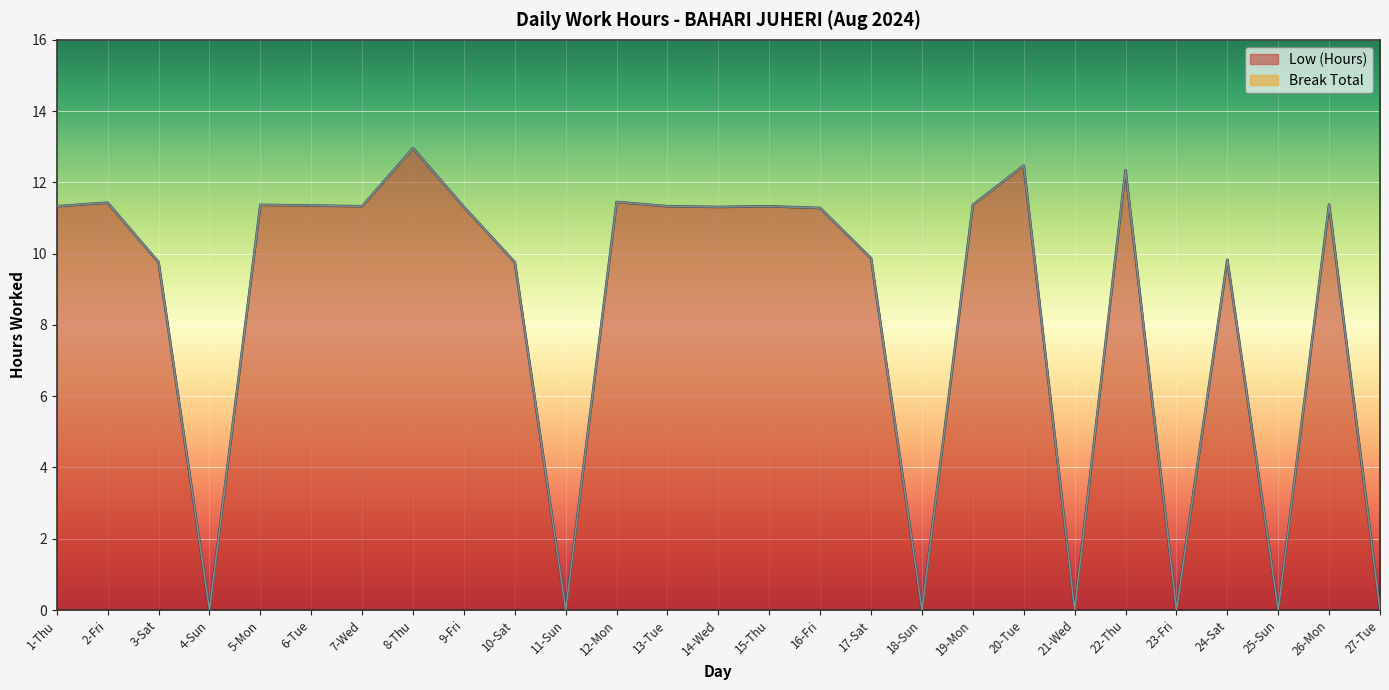

At which label does the data first exceed 11?

1-Thu